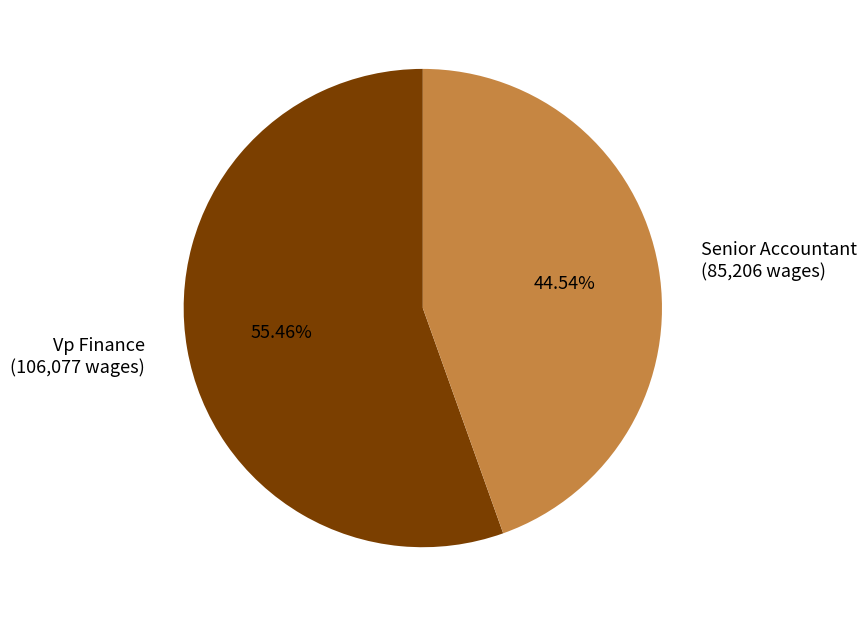

To the nearest percent, what is the difference between the largest and smallest slice percentages?

11%